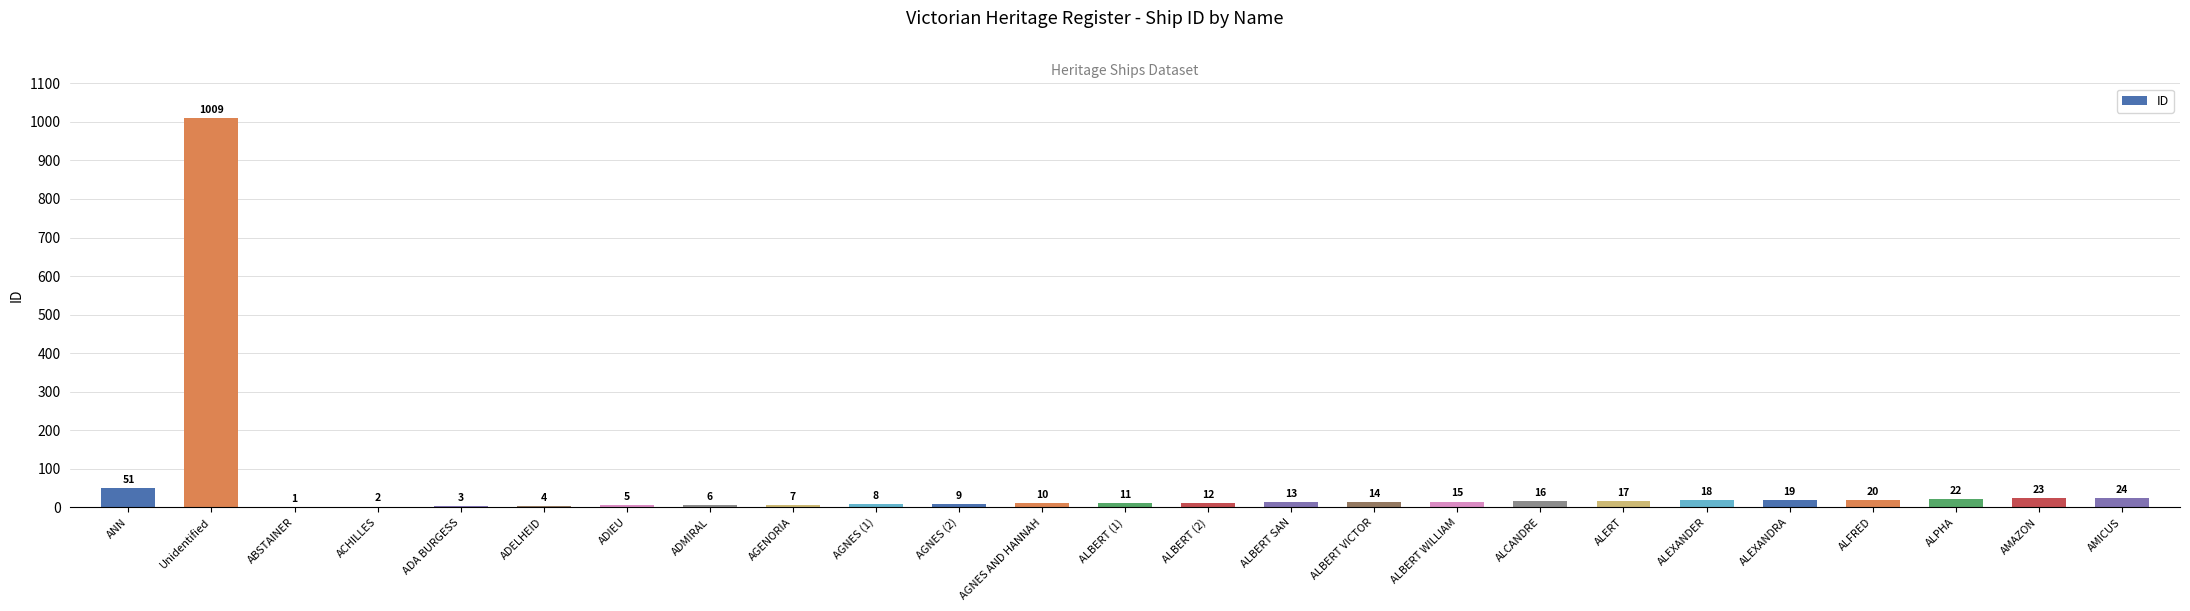

The value at ALBERT SAN is 13. True or false?

True